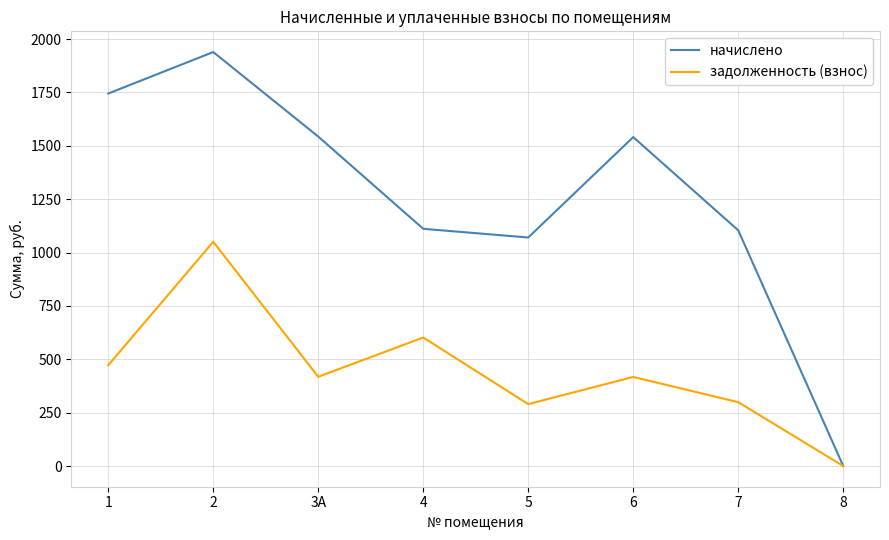

What is the difference between the начислено values at 2 and 1?

194.4